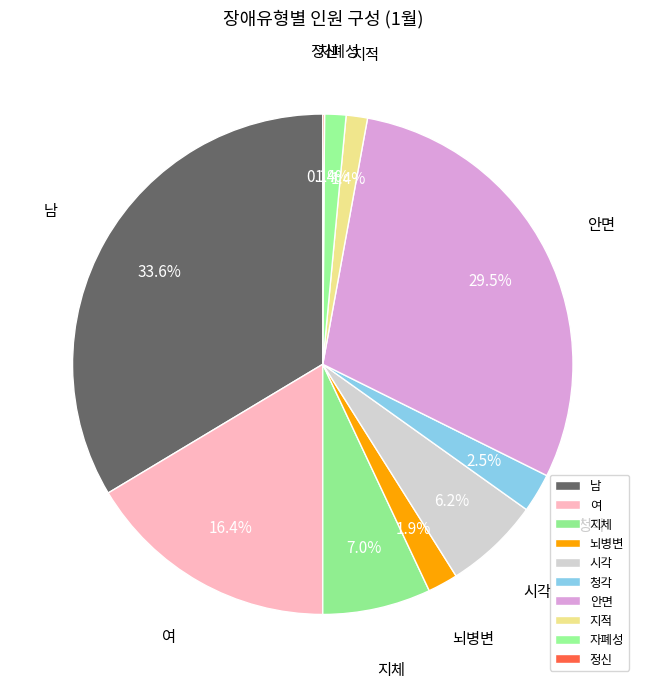

Which category has the biggest portion of the pie?

남